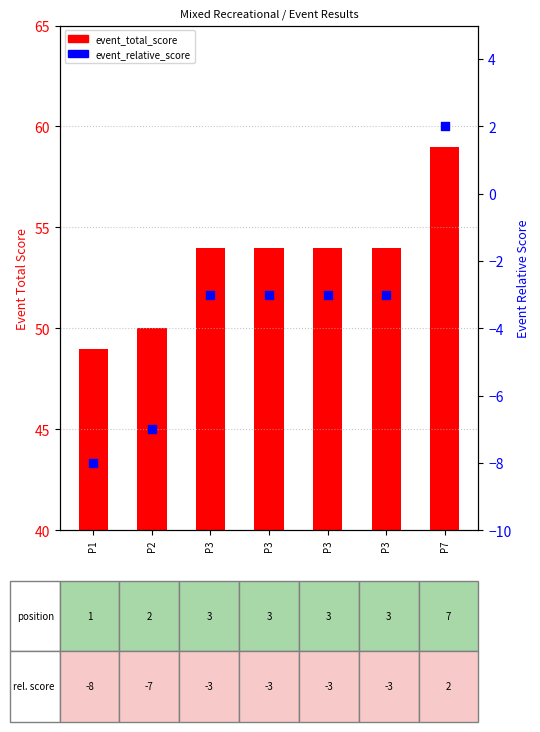

Which series reaches the maximum Y coordinate?

event_total_score